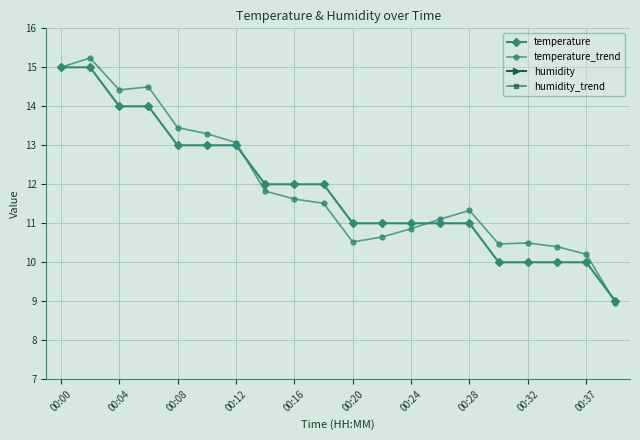

True or false: temperature_trend has more than 2 interior local peaks.

True